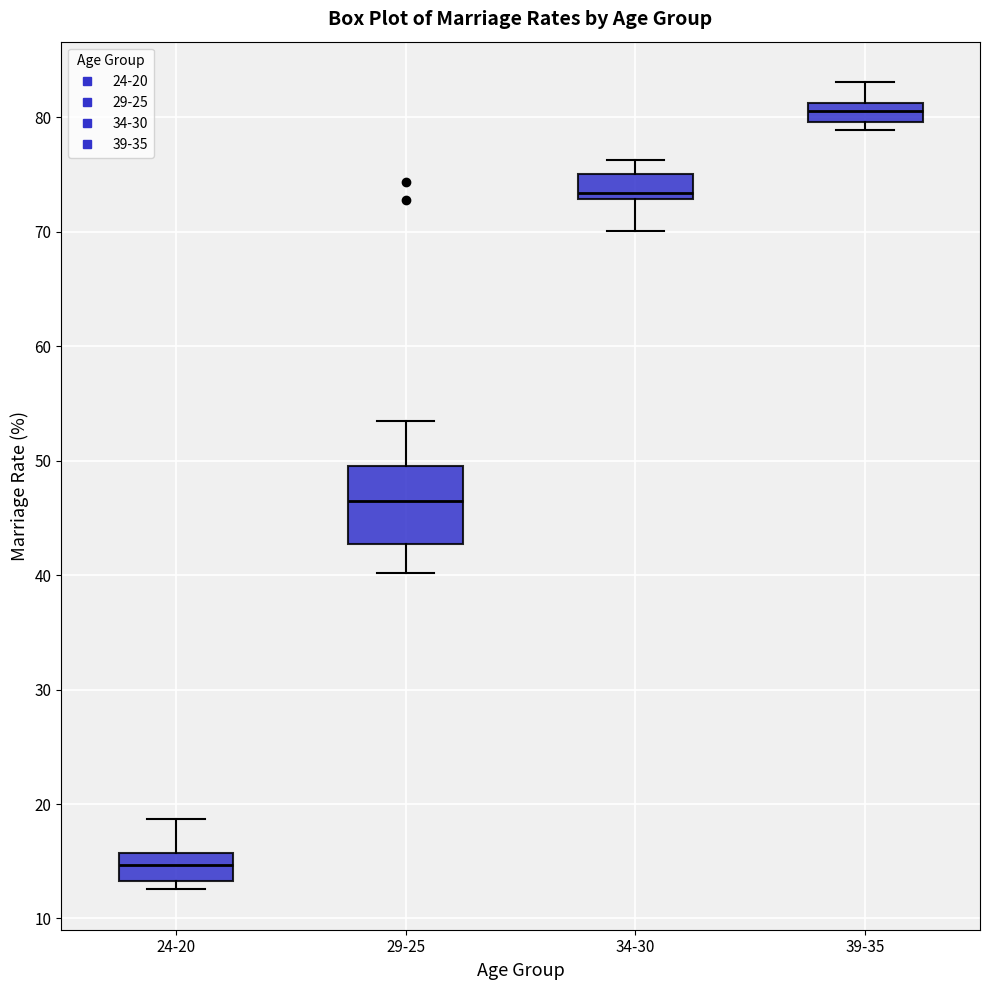

Which box is the tallest, from its lower edge to its upper edge?

29-25